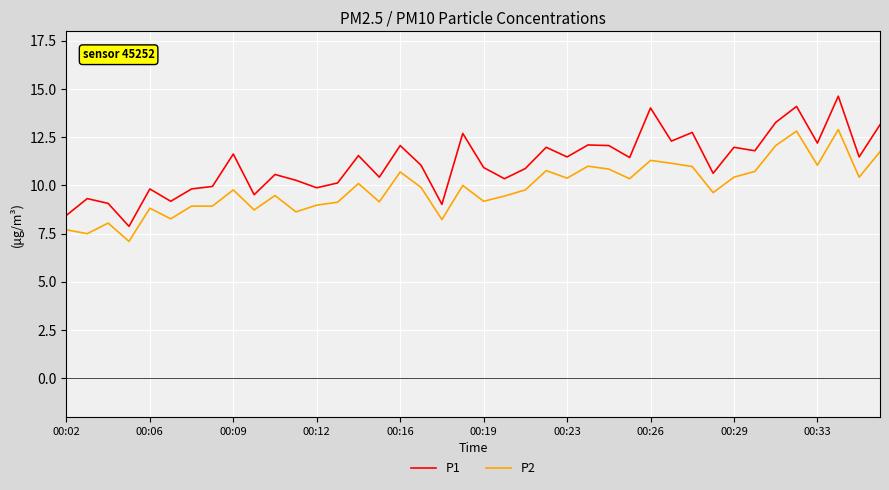

Rank the series by their average value, from highest to lowest.

P1, P2